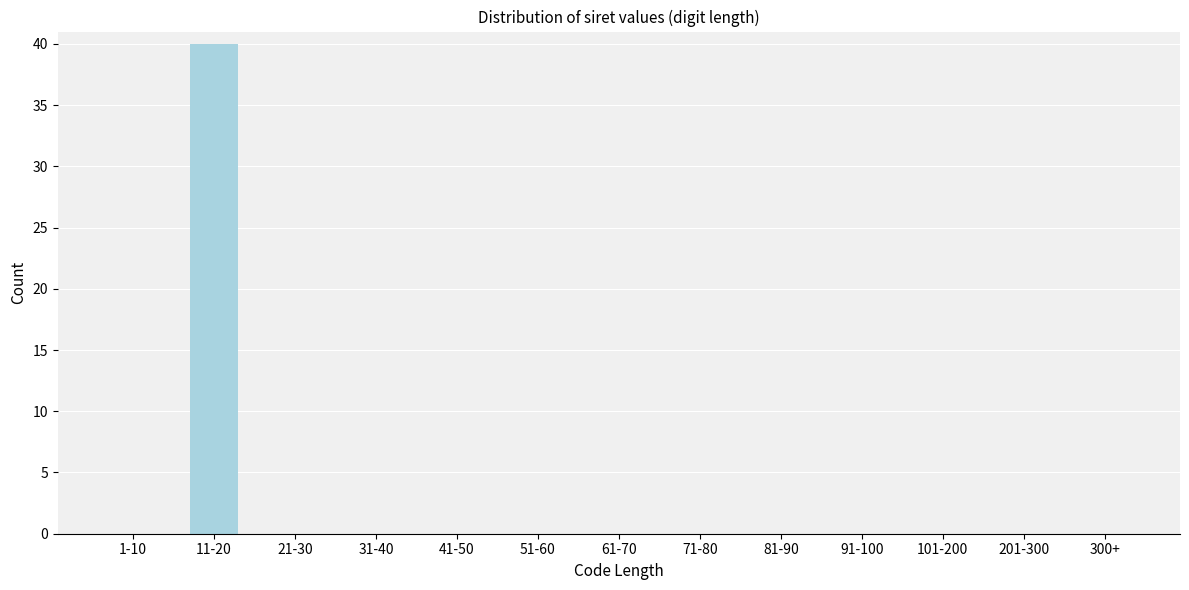

Reading right to left, transcribe all the data shown in this chart.

300+=0	201-300=0	101-200=0	91-100=0	81-90=0	71-80=0	61-70=0	51-60=0	41-50=0	31-40=0	21-30=0	11-20=40	1-10=0